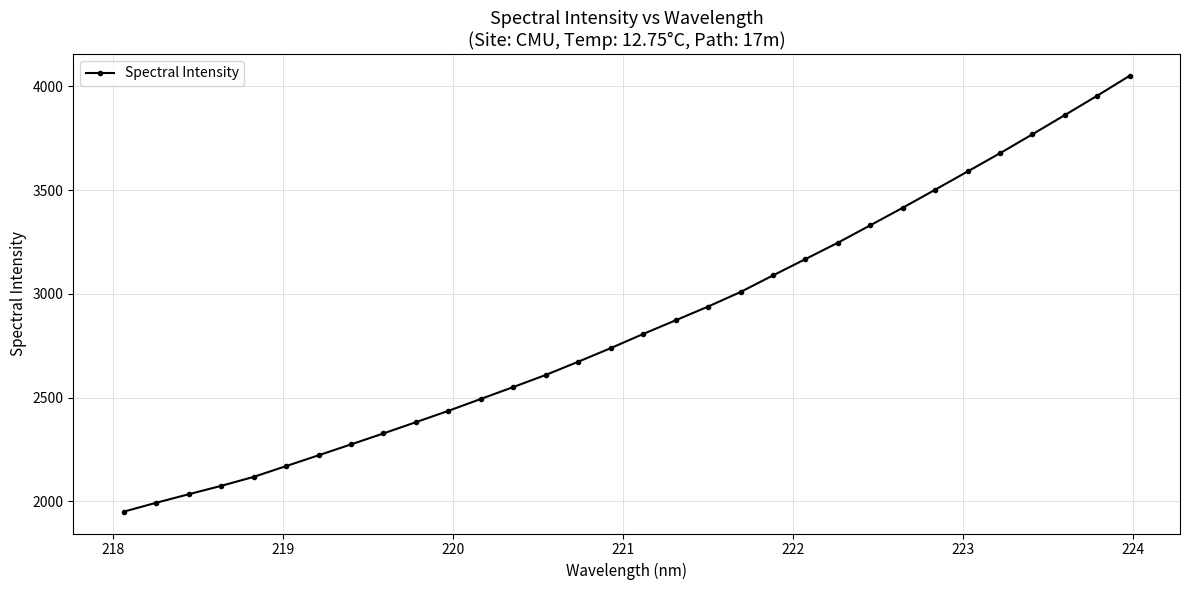

Is this an area chart (filled region under the line)?

No